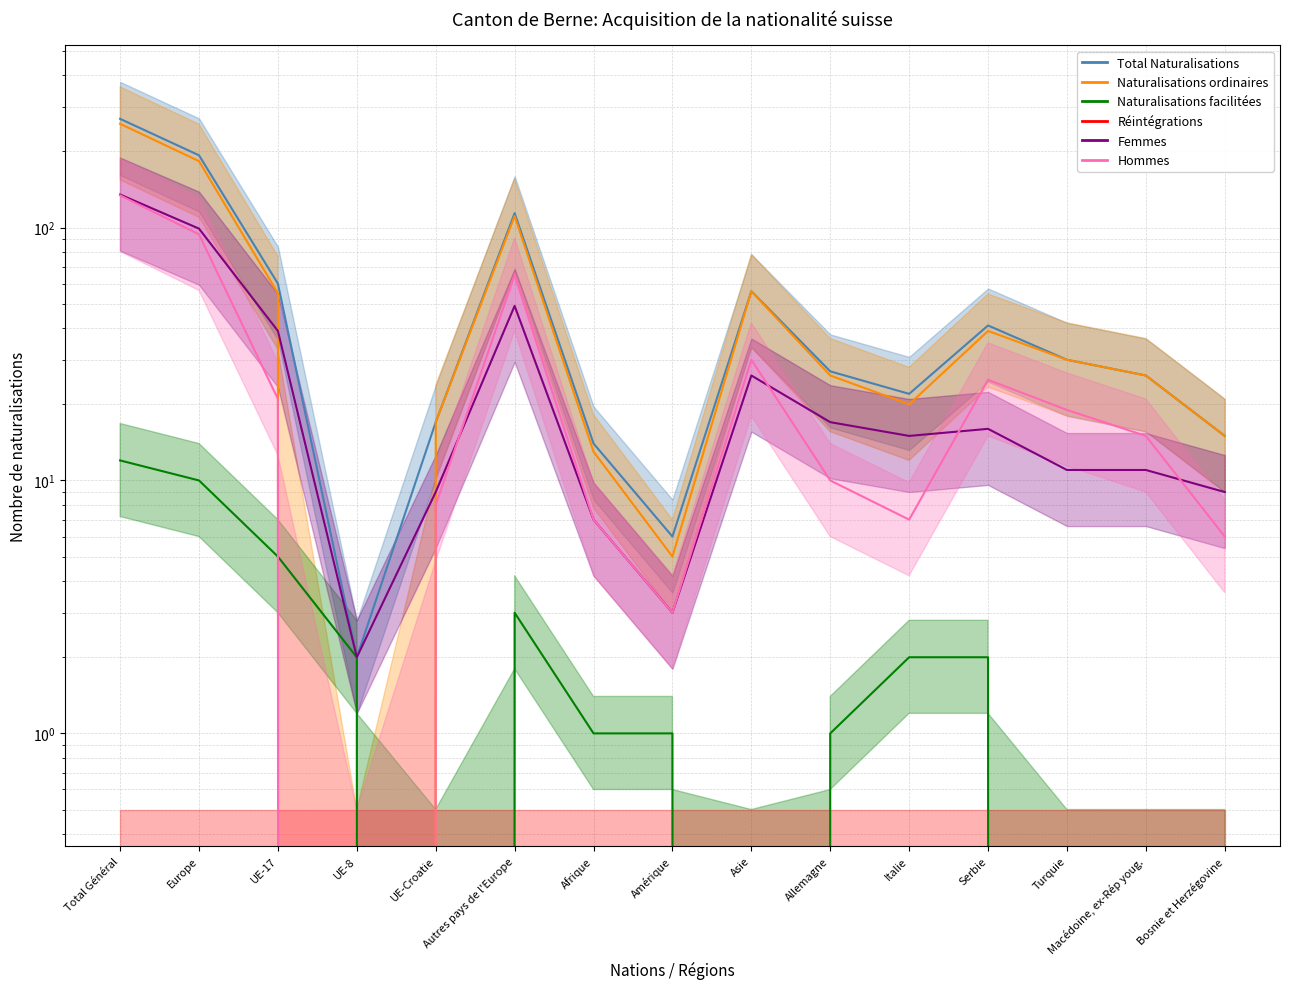

True or false: Femmes and Naturalisations facilitées intersect in this chart.

False